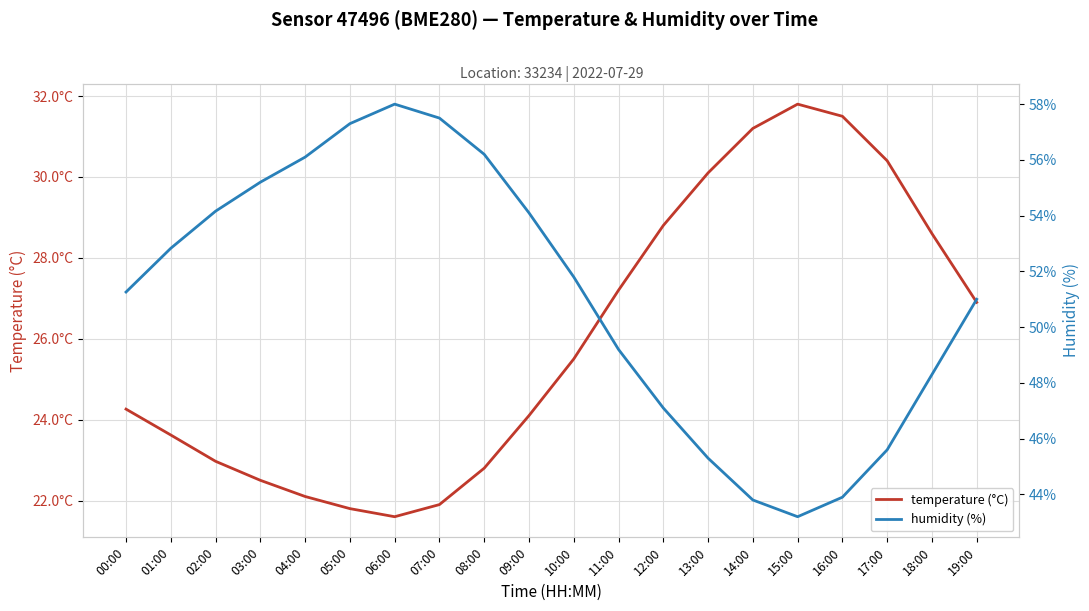

Which series has the largest total across all categories?

humidity